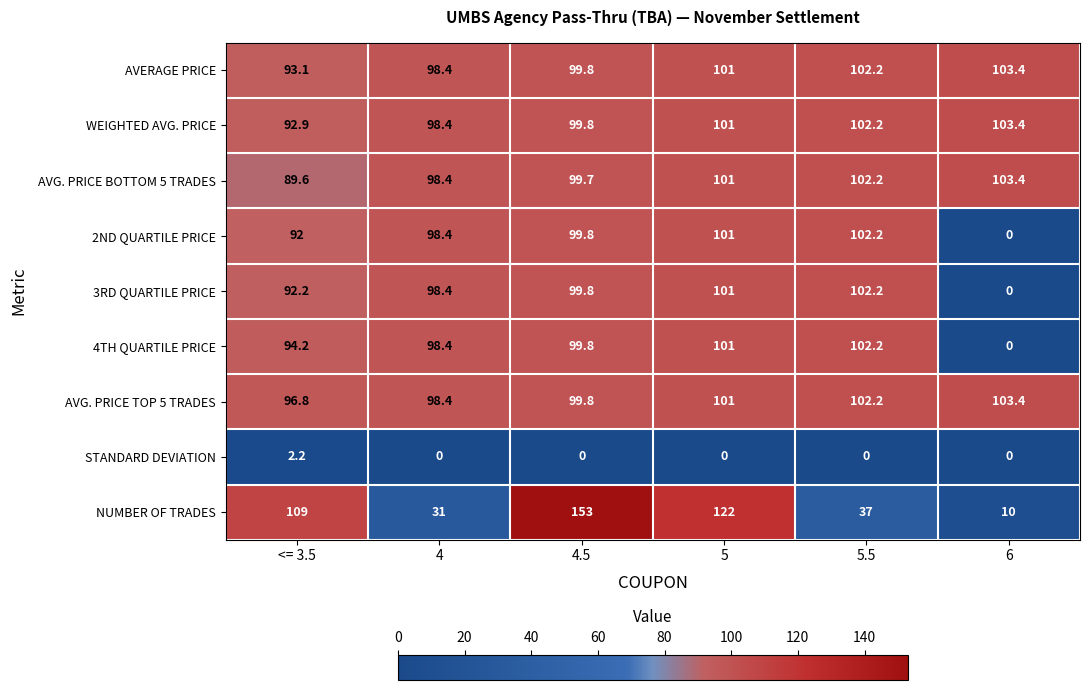

Is it true that STANDARD DEVIATION equals 2.2 at <= 3.5?

True